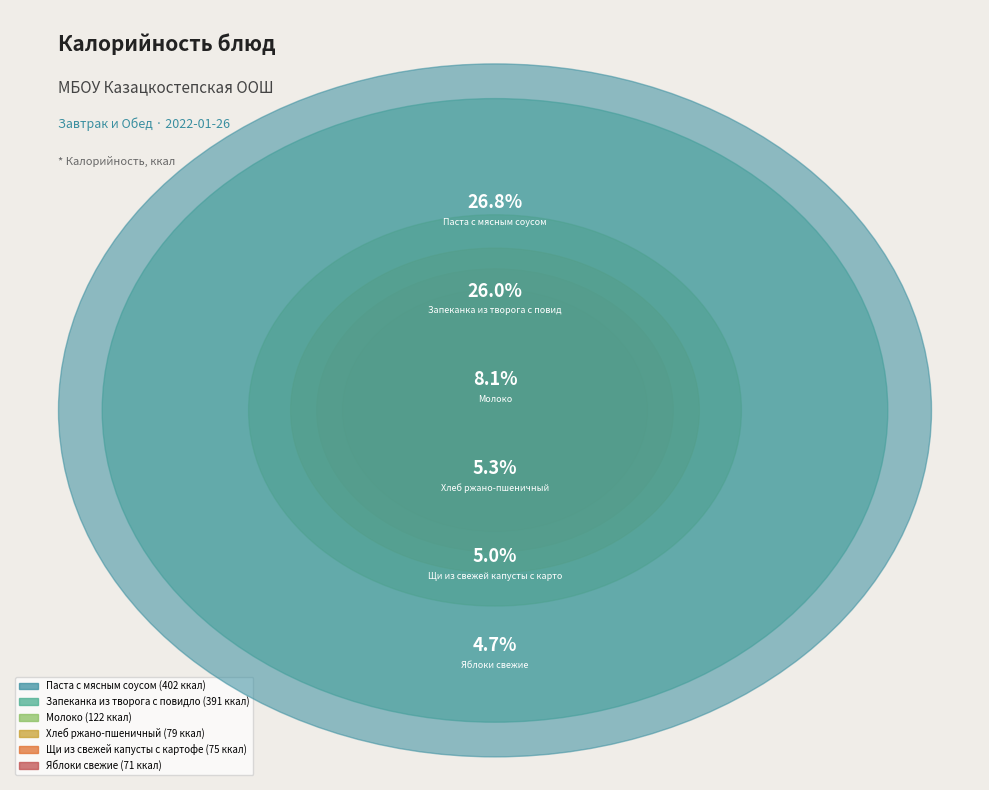

Is Яблоки свежие the majority of the pie?

No